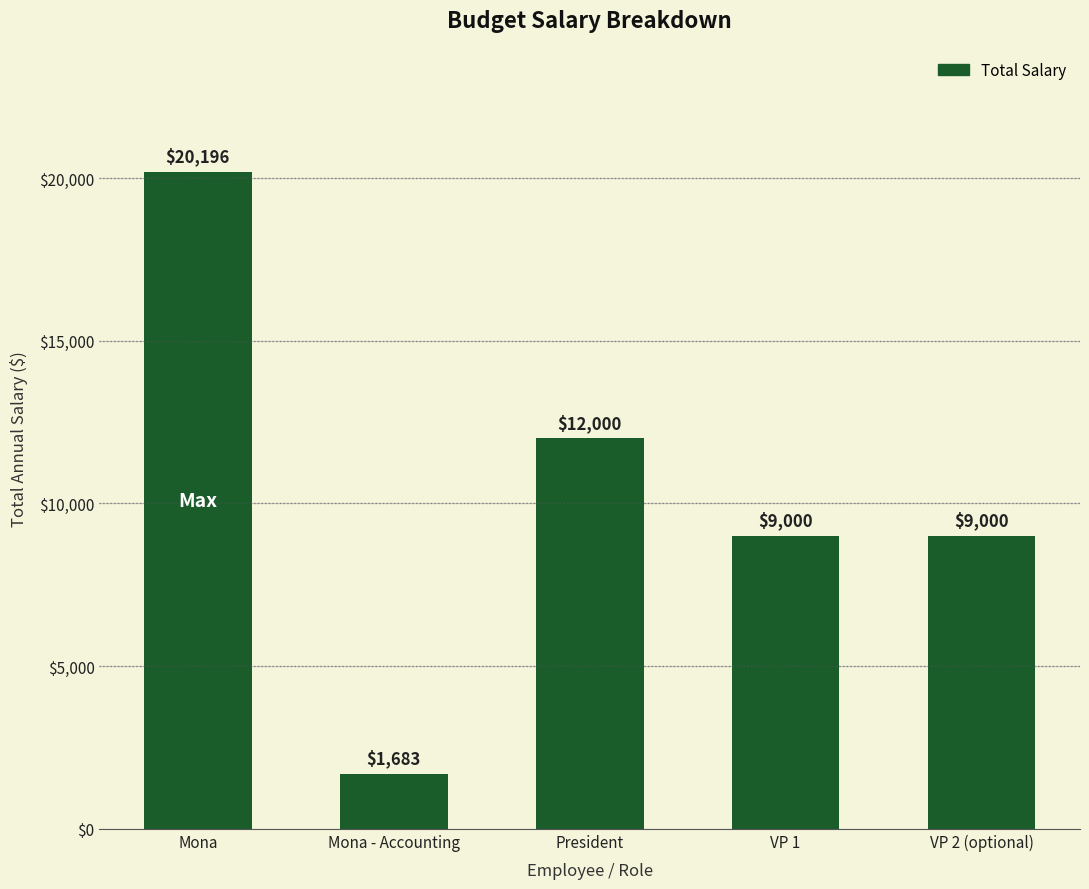

What is the label of the 2nd bar from the right?

VP 1